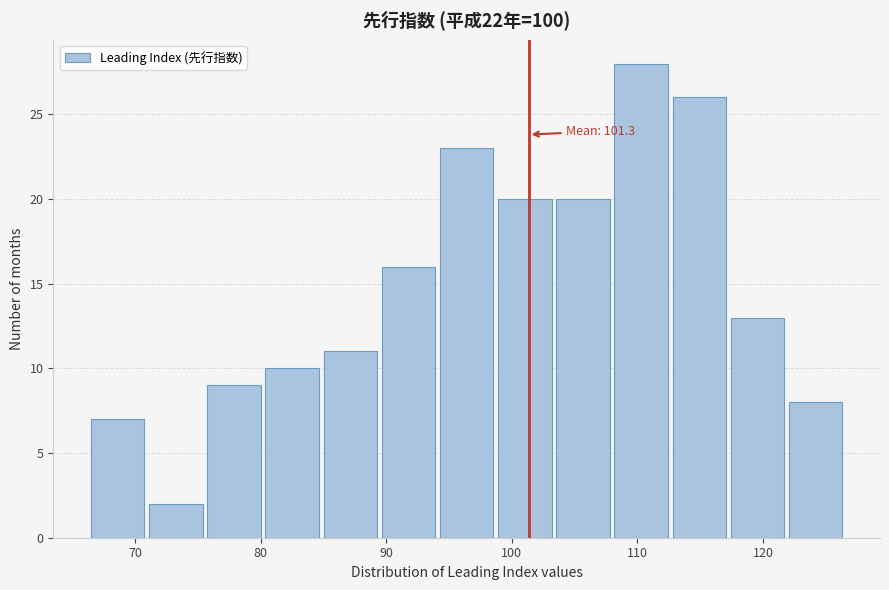

Over which range of the x-axis is the bar tallest?

108 to 113